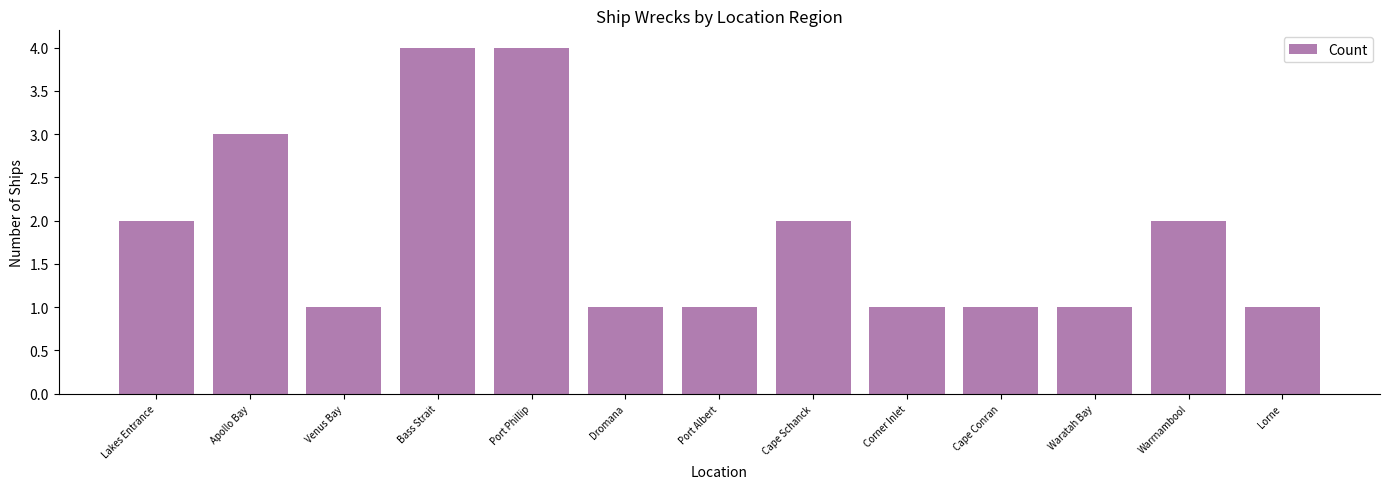

What is the smallest value displayed?

1